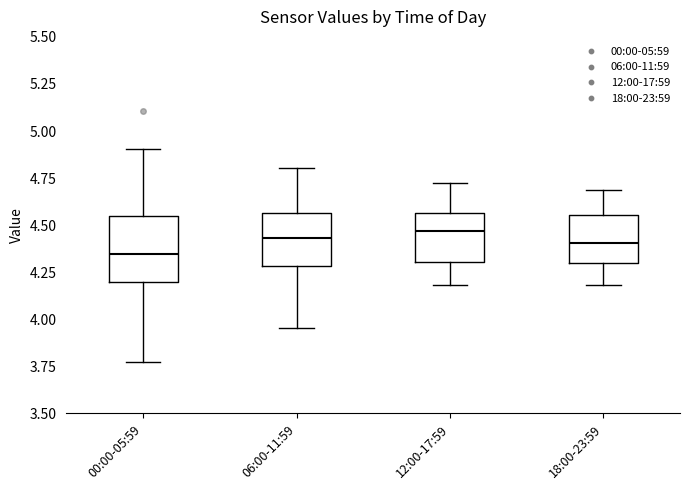

Where does the median line of the box for 18:00-23:59 sit on the y-axis? The values are not printed on the chart, so give them approximately, as read against the axis.

4.40